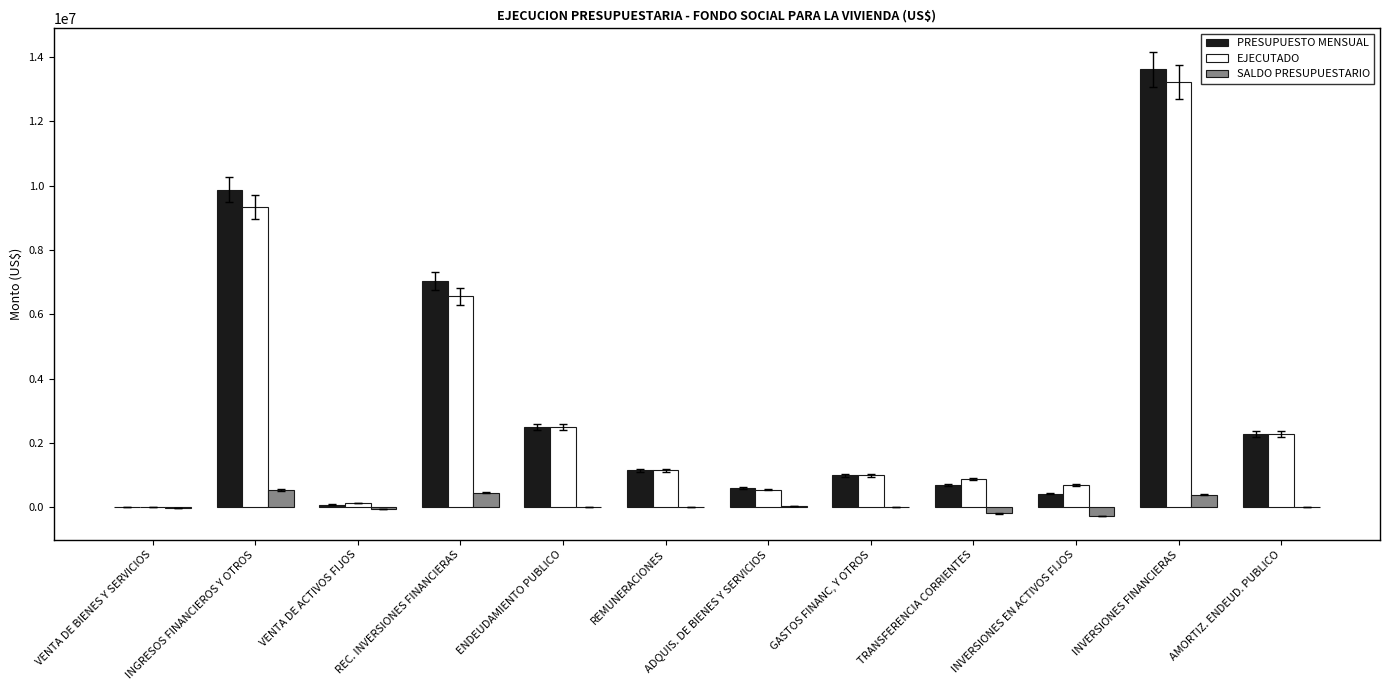

True or false: PRESUPUESTO MENSUAL has a value of 707000.0 at TRANSFERENCIA CORRIENTES.

True